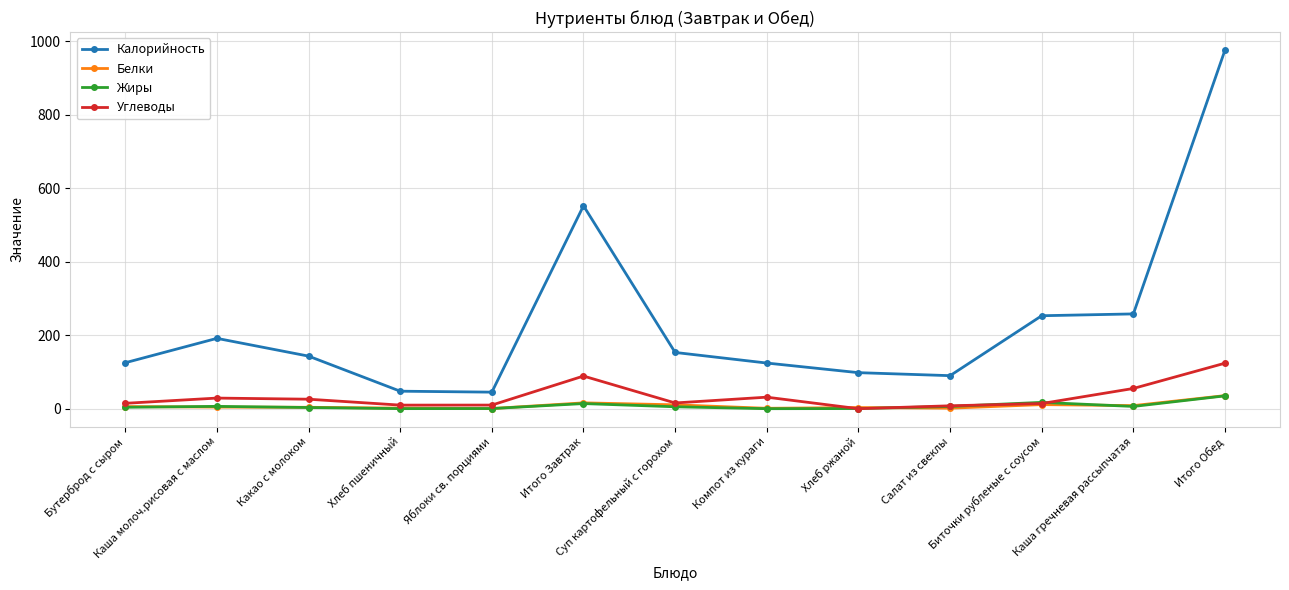

In Белки, how many points are lower than both neighbors (excluding endpoints)?

4